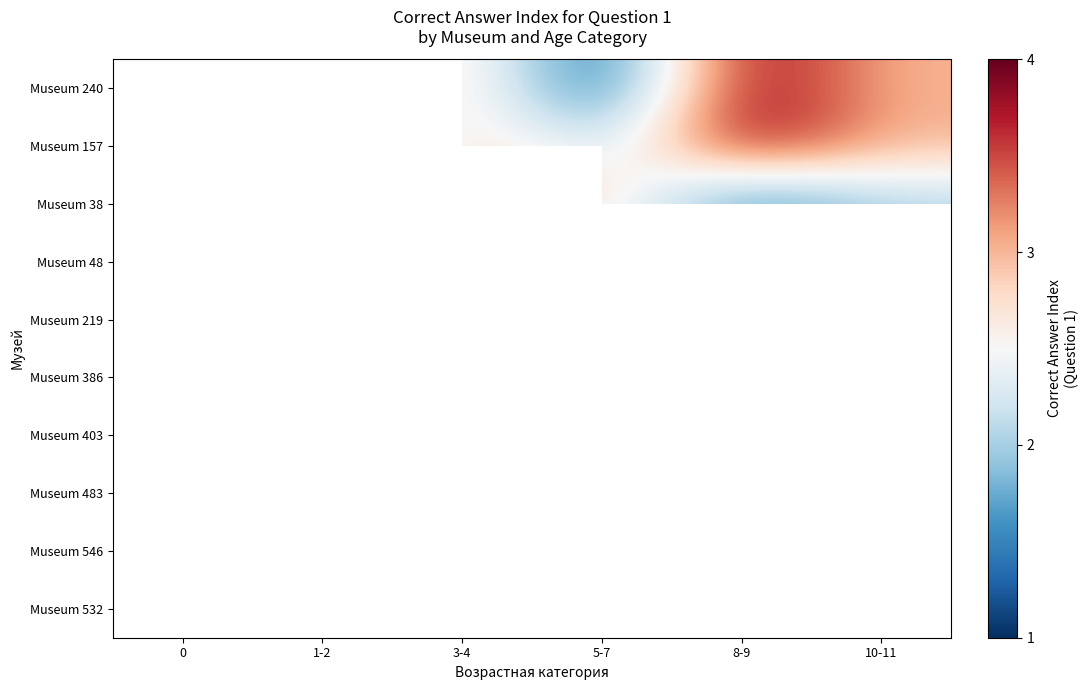

How many series are shown in this chart?

10